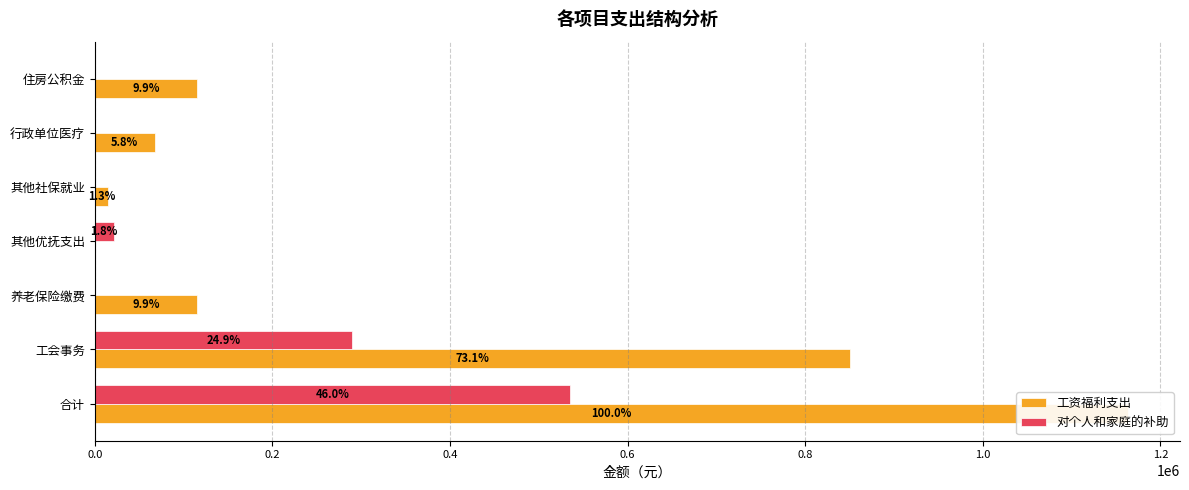

What are all the series names shown in the legend?

工资福利支出, 对个人和家庭的补助